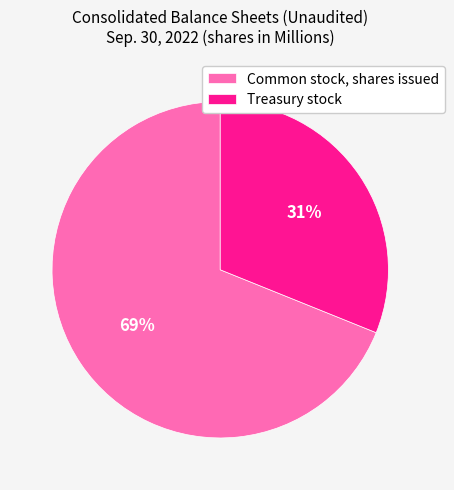

Which slice is the smallest?

Treasury stock